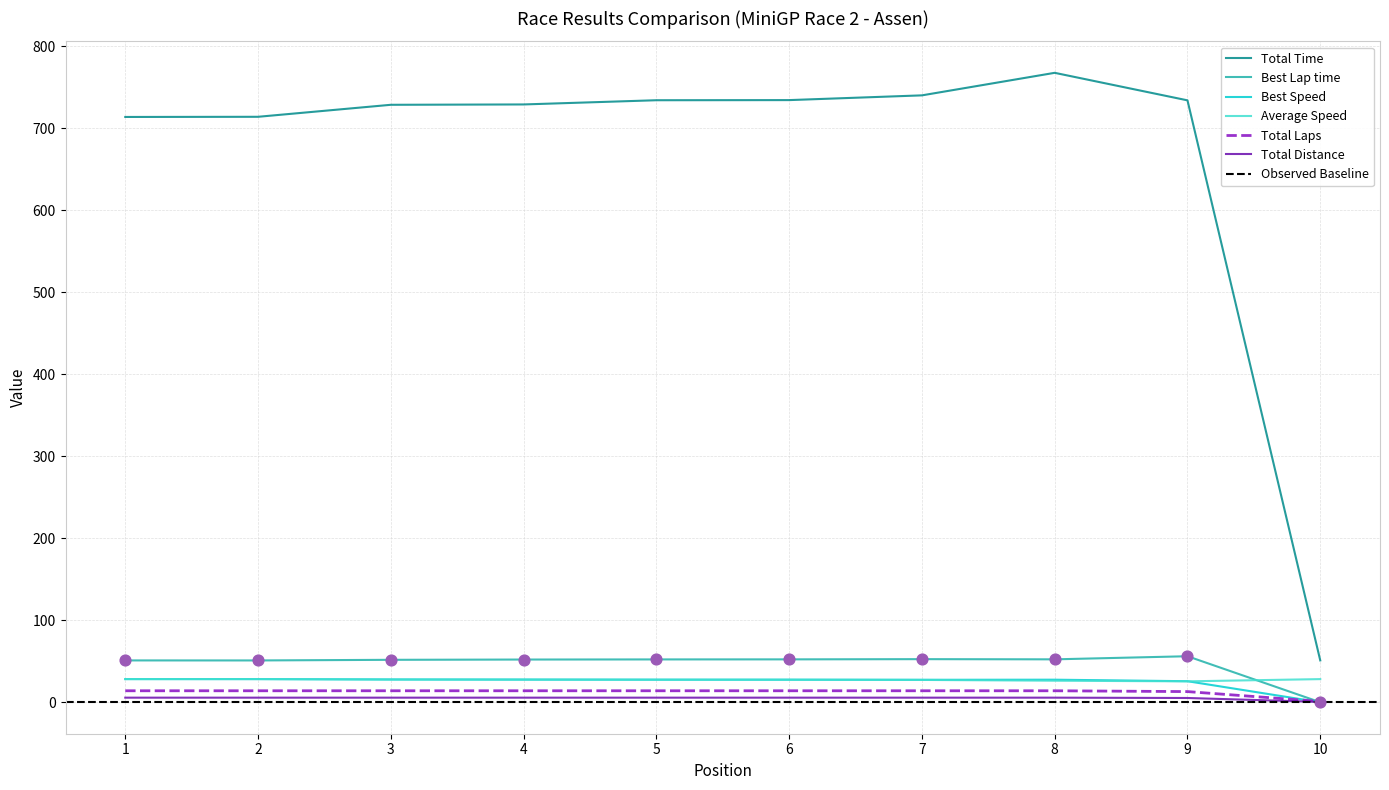

What is the total value across all series at 10?

80.6